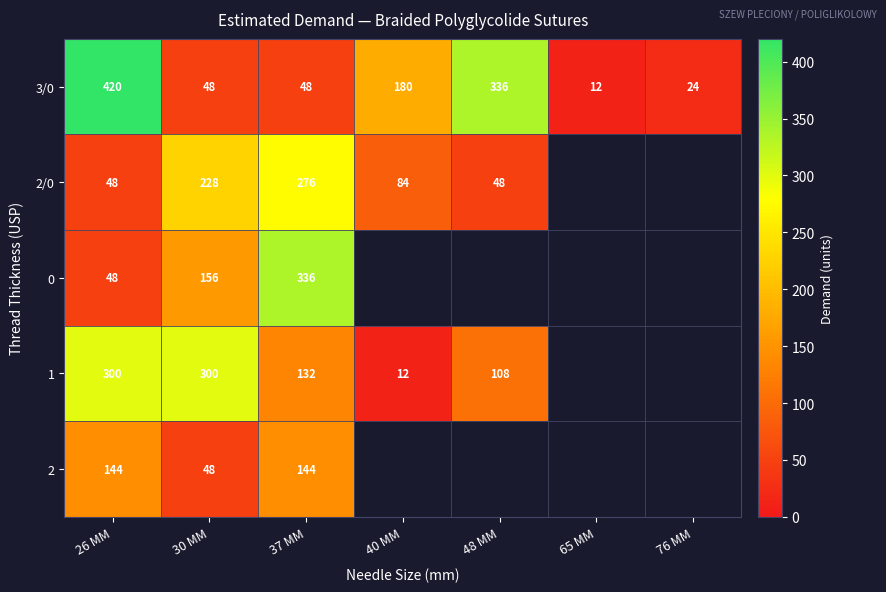

What is the total value across all series at 26 MM?

960